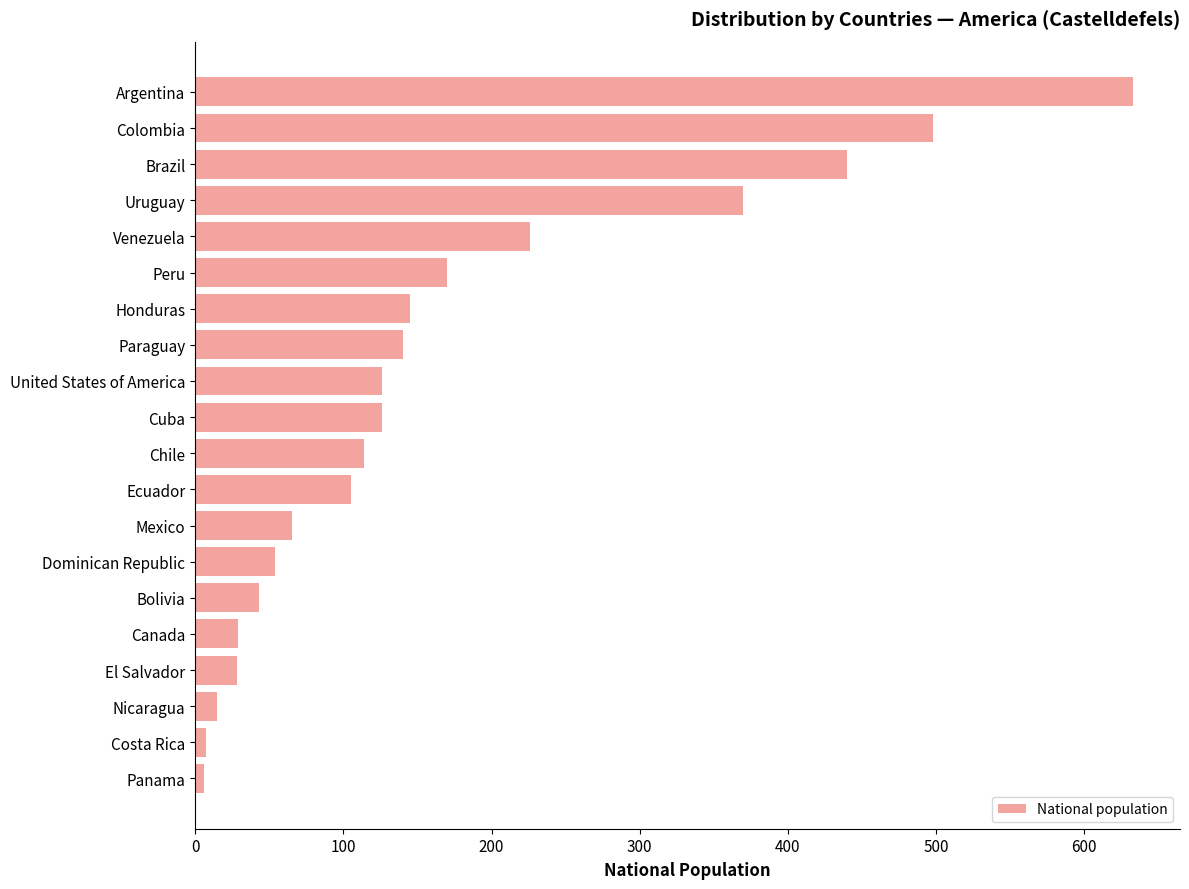

How many series are shown in this chart?

1